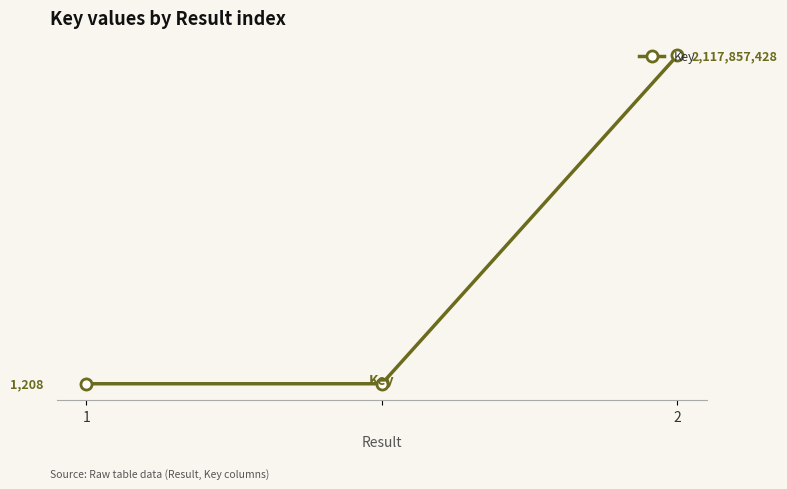

Does the chart have visible grid lines?

No